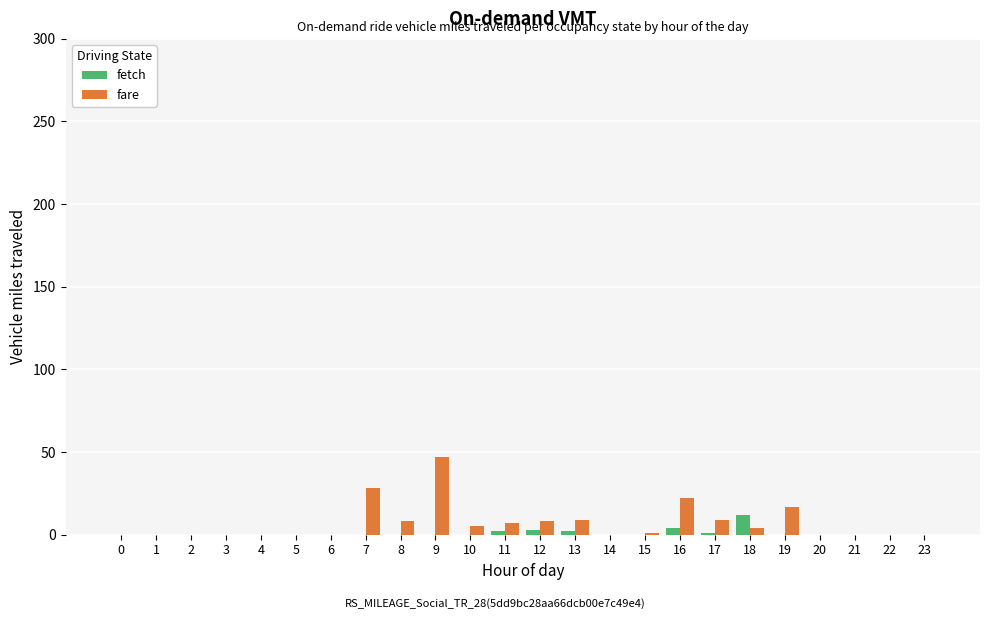

What is the greatest value displayed?

47